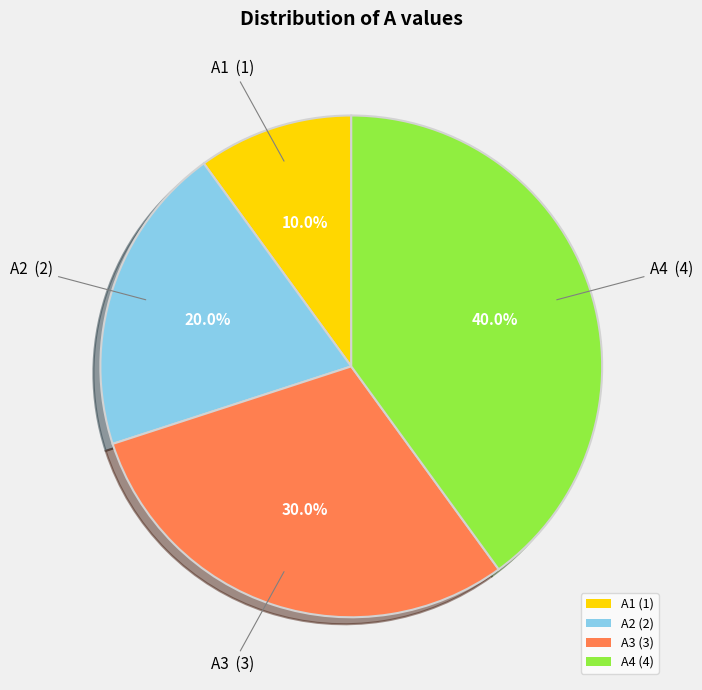

Which category has the biggest portion of the pie?

A4